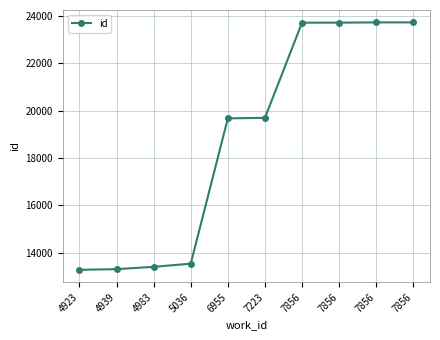

How many distinct data groups are displayed?

1